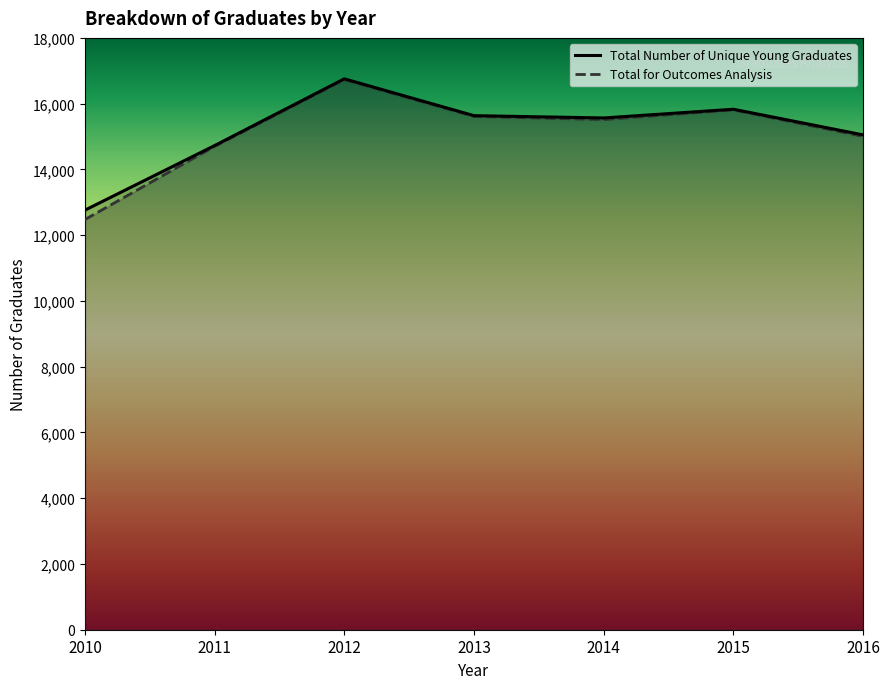

What are all the series names shown in the legend?

Total Number of Unique Young Graduates, Total for Outcomes Analysis